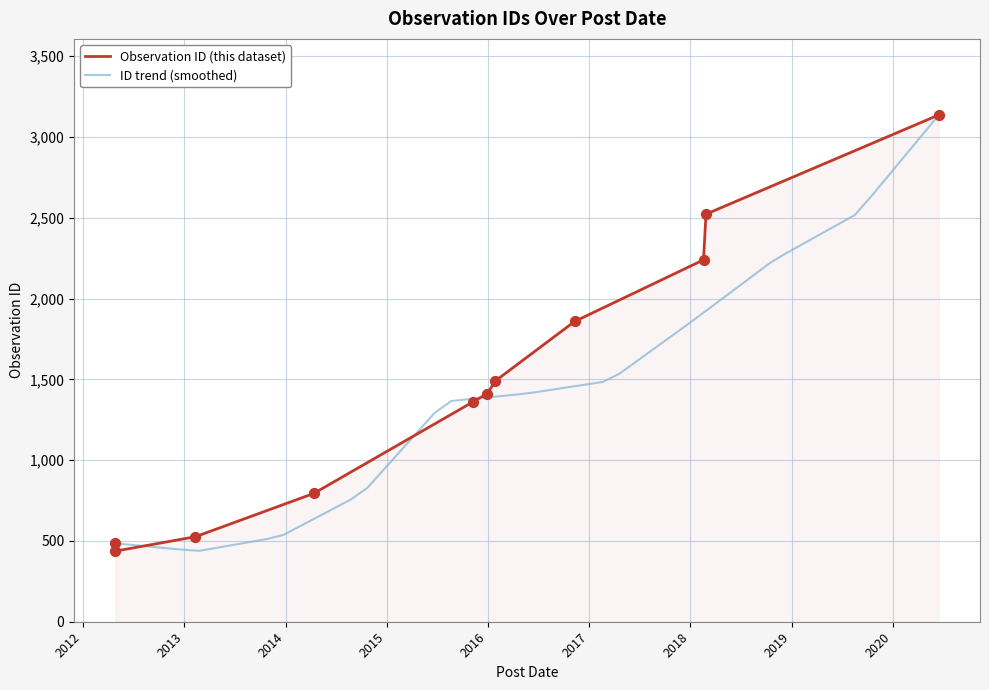

Between 2018-02-17 and 2018-02-26, which is larger?

2018-02-26